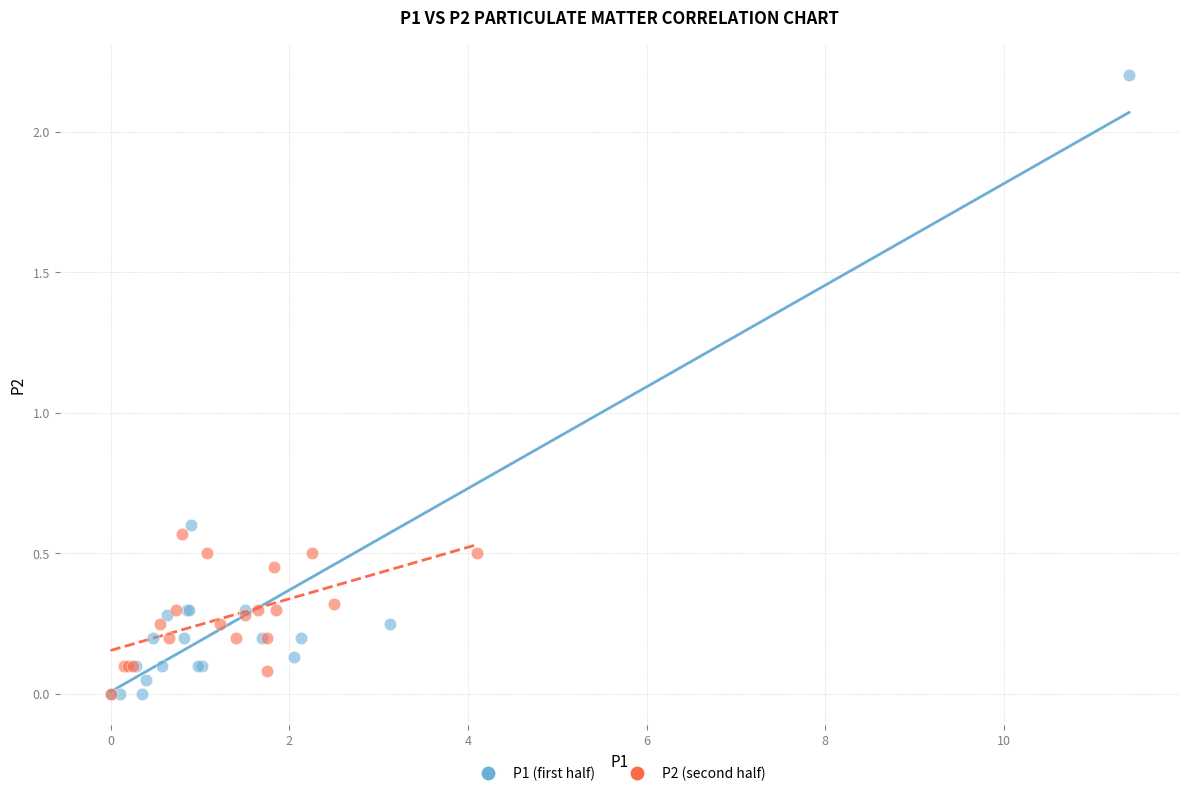

Which series has the widest spread of Y values?

P1 (first half)